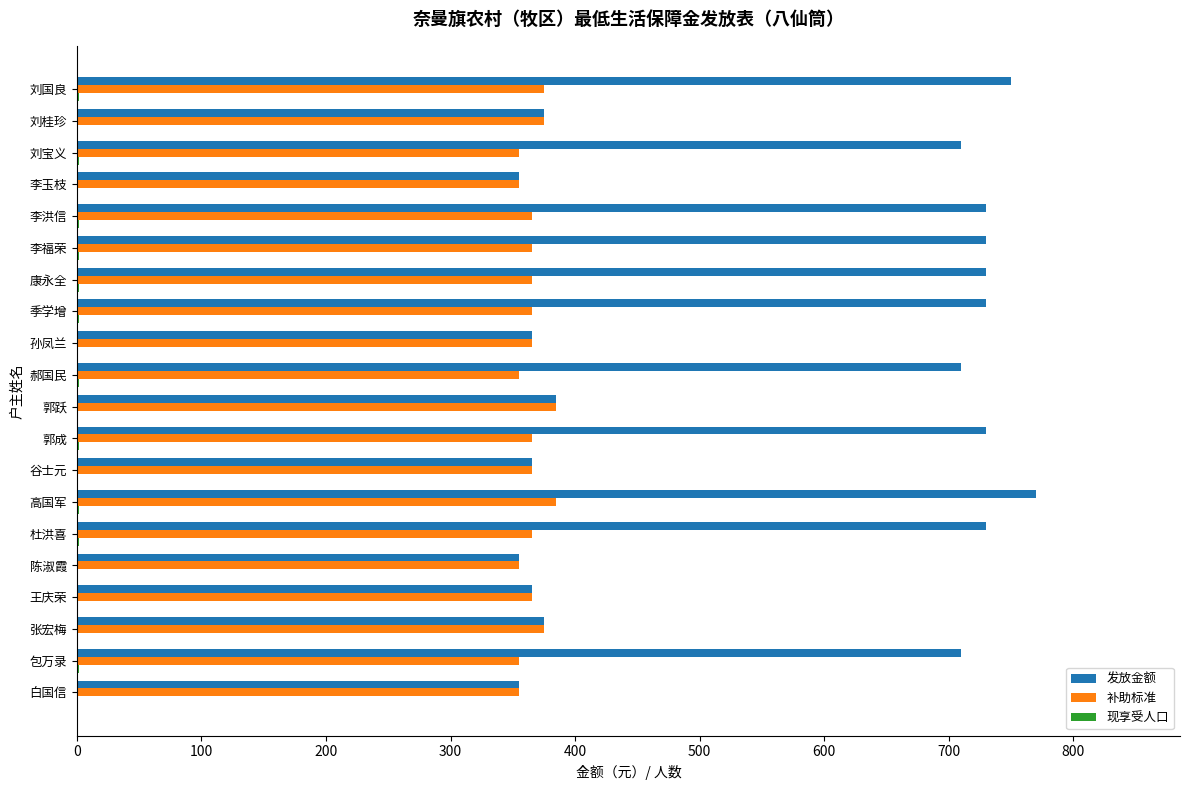

What is the maximum value shown in the chart?

770